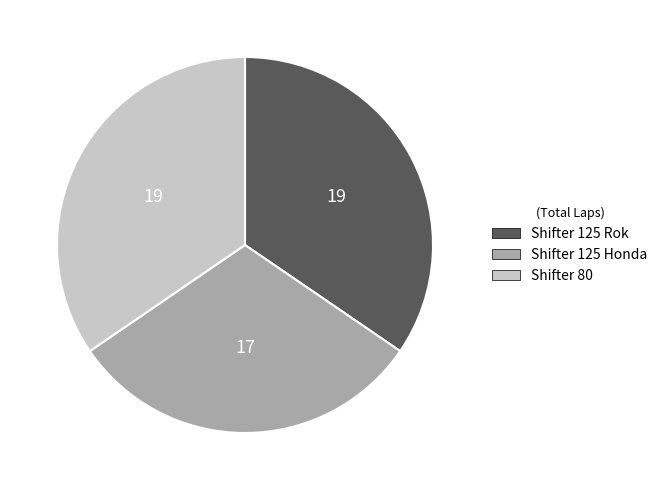

Is the sum of Shifter 125 Honda and Shifter 125 Rok greater than half?

Yes